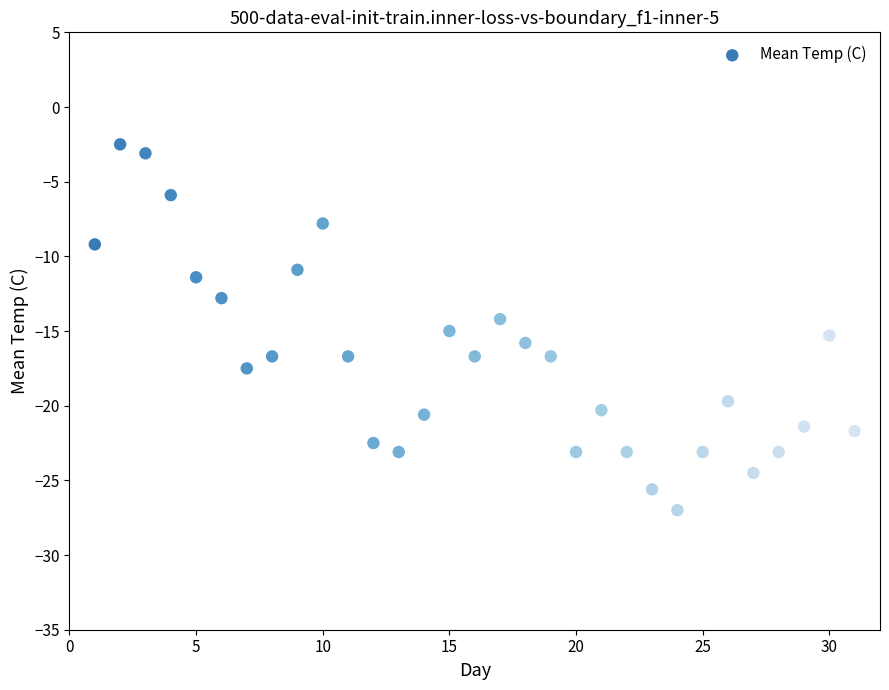

What is the range of Y values (max minus min)?

24.5